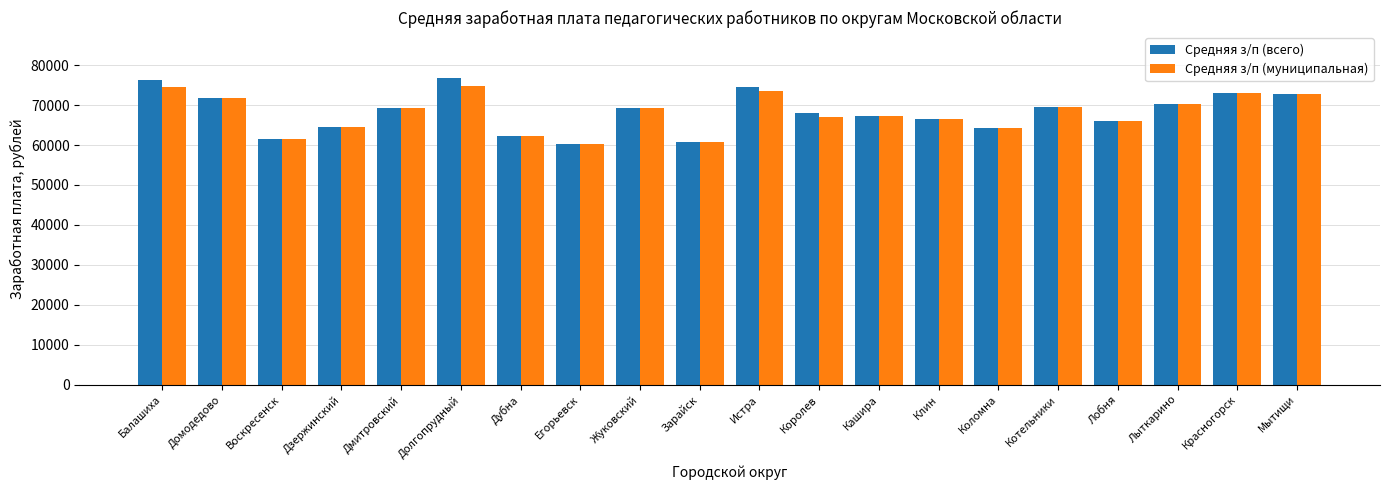

How many data points in Средняя з/п (муниципальная) are above 69225?

10